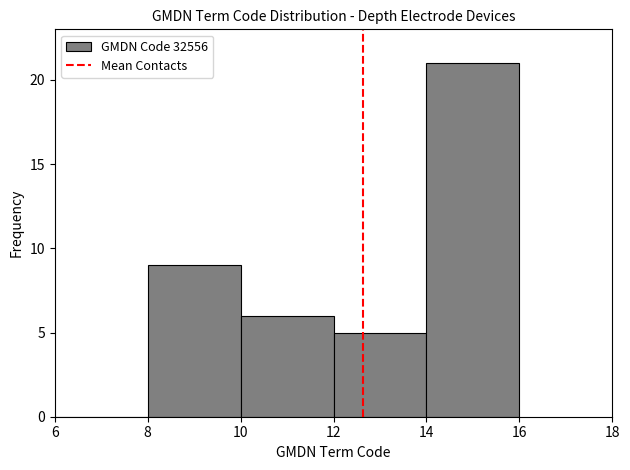

How tall is the bar that spans 8 to 10 on the x-axis? The values are not printed on the chart, so give them approximately, as read against the axis.

9